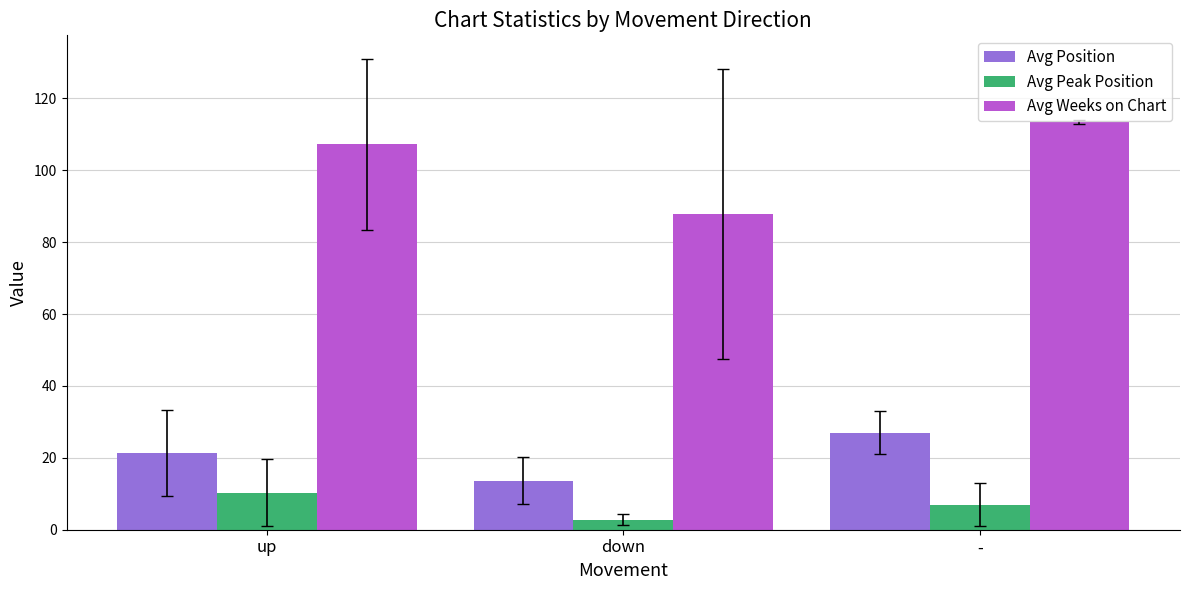

What is the average value of the Avg Peak Position series?

6.7